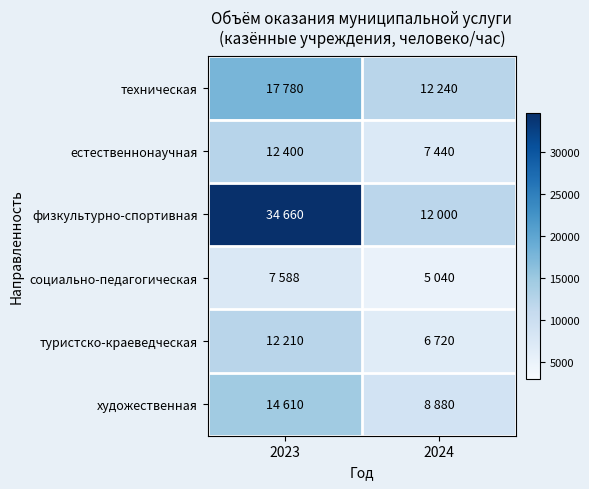

Between 2023 and 2024, which is larger?

2023